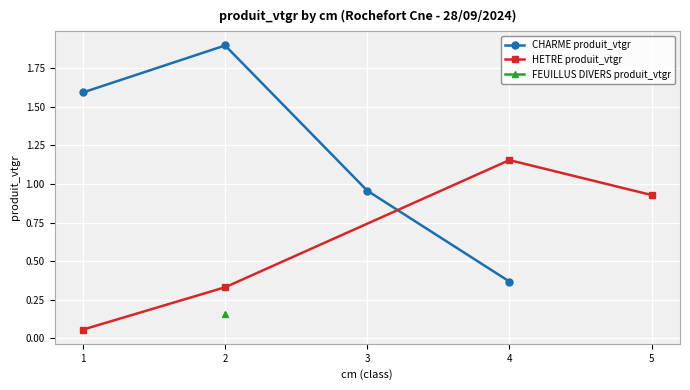

True or false: CHARME produit_vtgr has more than 2 points higher than both neighbors.

False